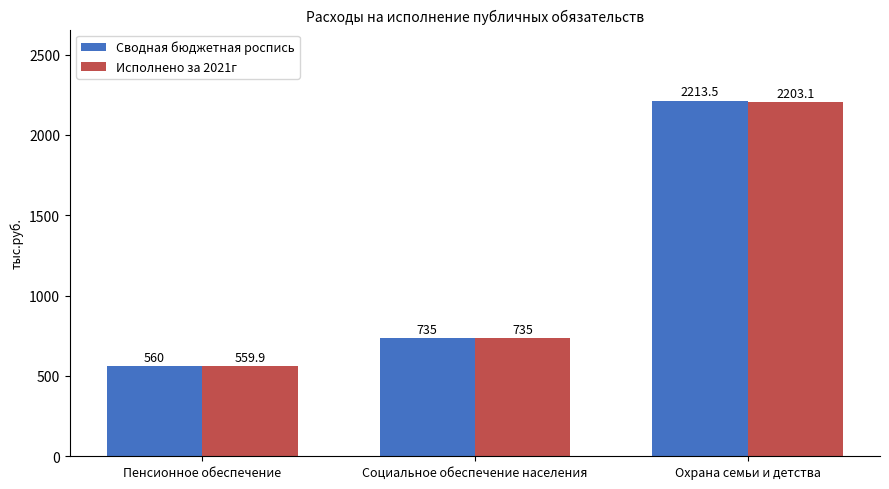

What is the difference between the maximum and minimum values in the Сводная бюджетная роспись series?

1653.5